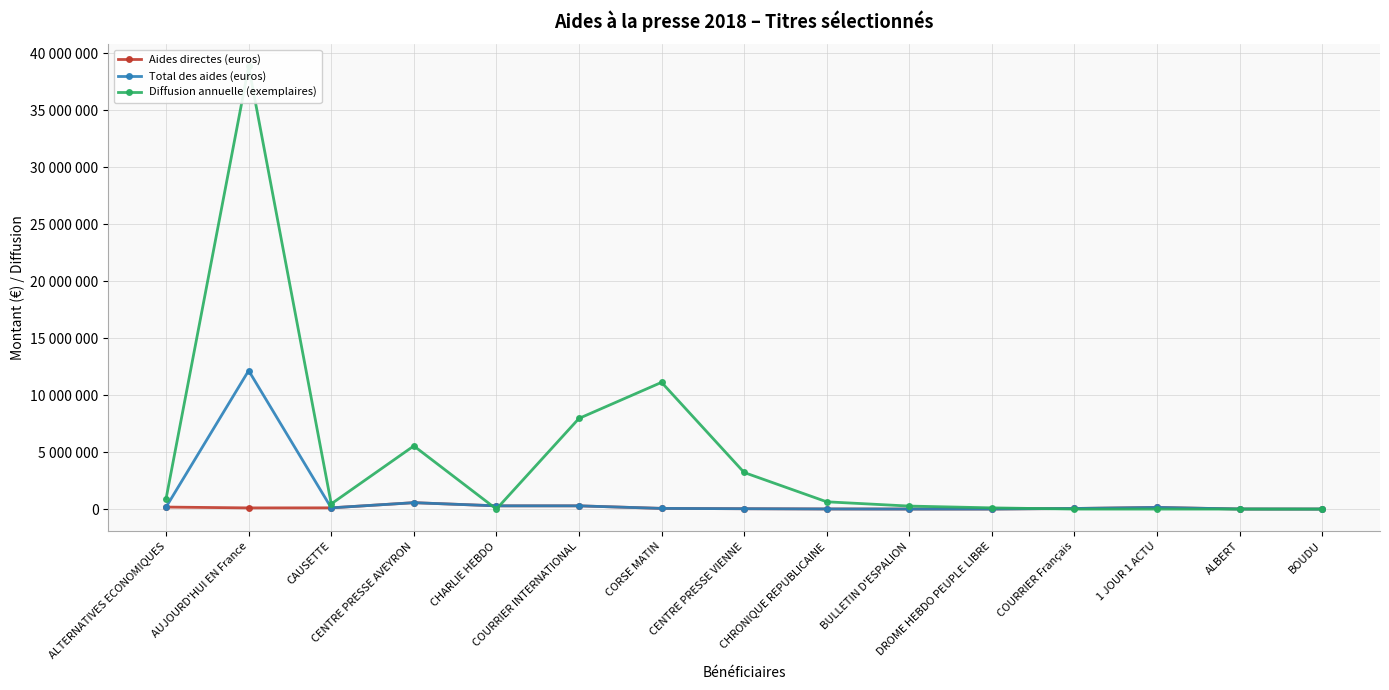

Is it true that Diffusion annuelle (exemplaires) equals 264345 at BULLETIN D'ESPALION?

True